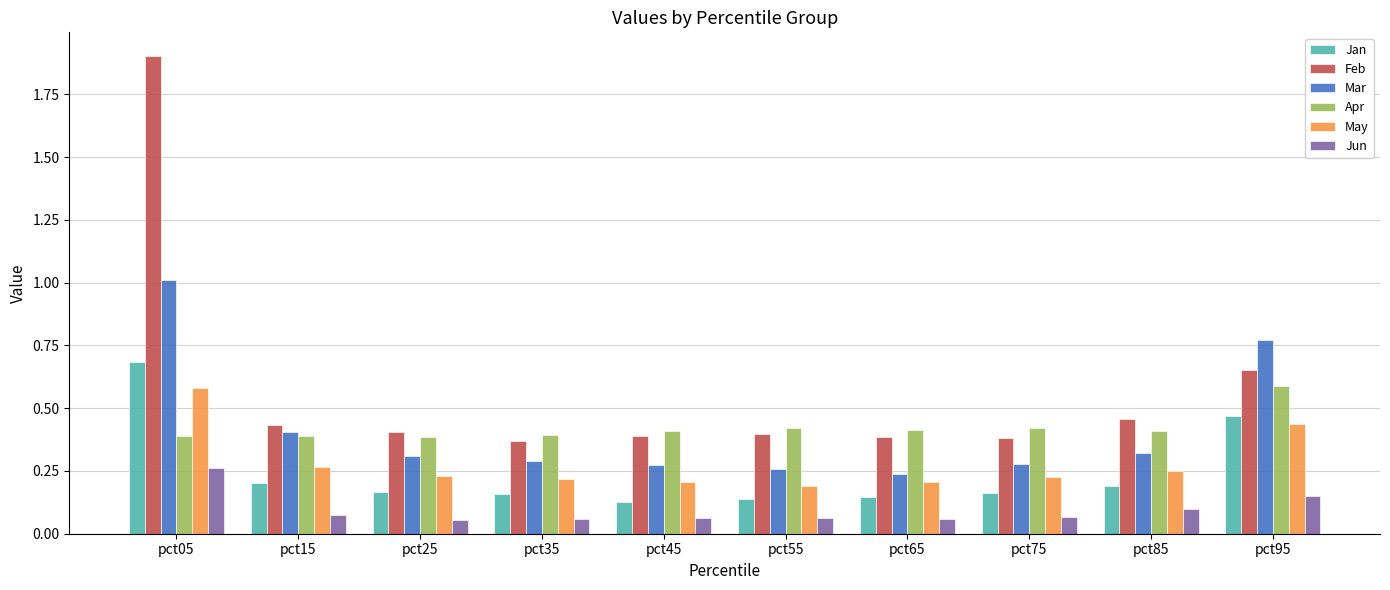

Between pct05 and pct55, which series saw the biggest shift?

Feb